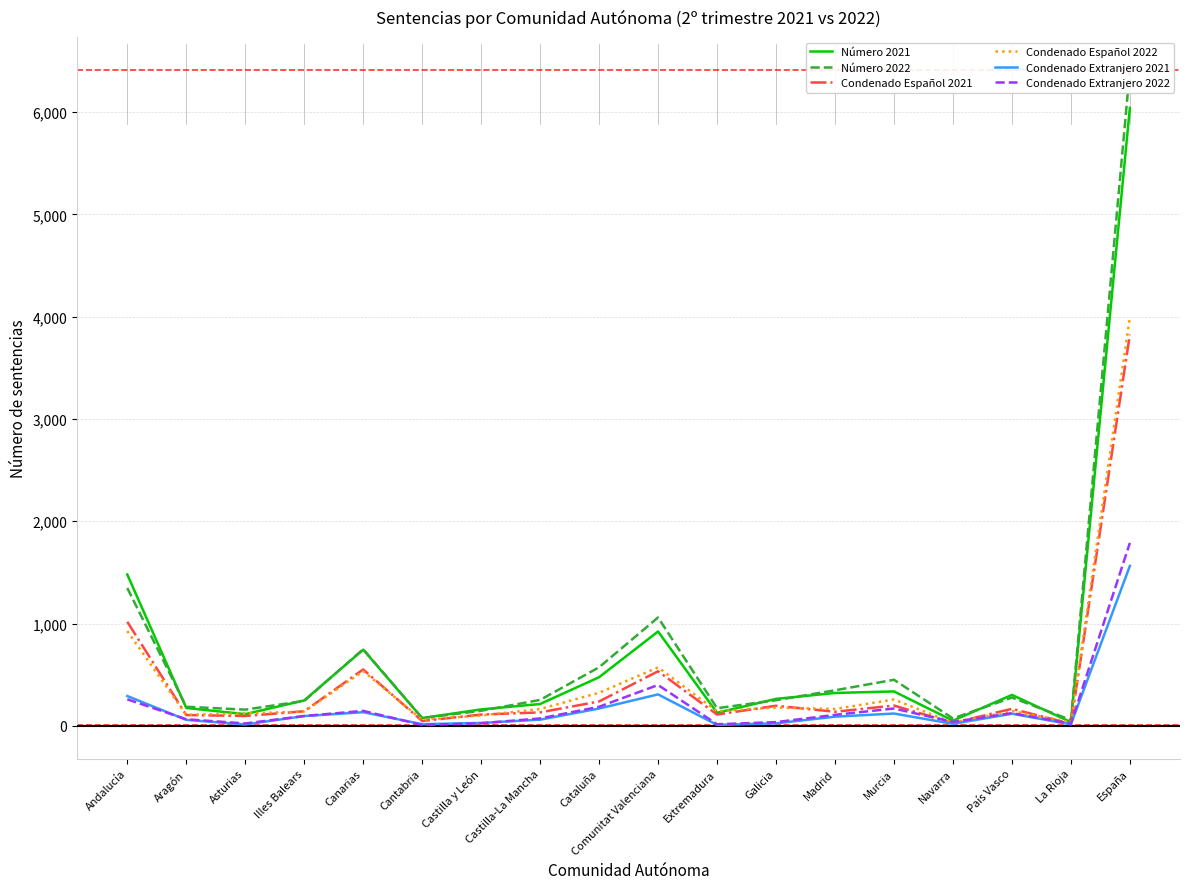

Is it true that Condenado Extranjero 2022 equals 107 at Madrid?

True